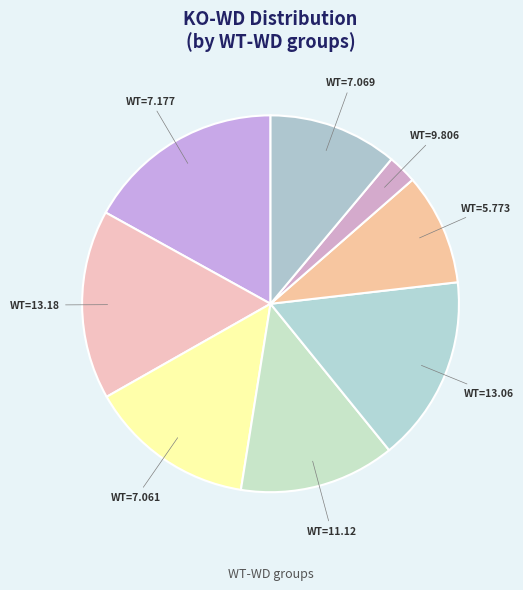

Is there any slice that represents more than half of the pie?

No